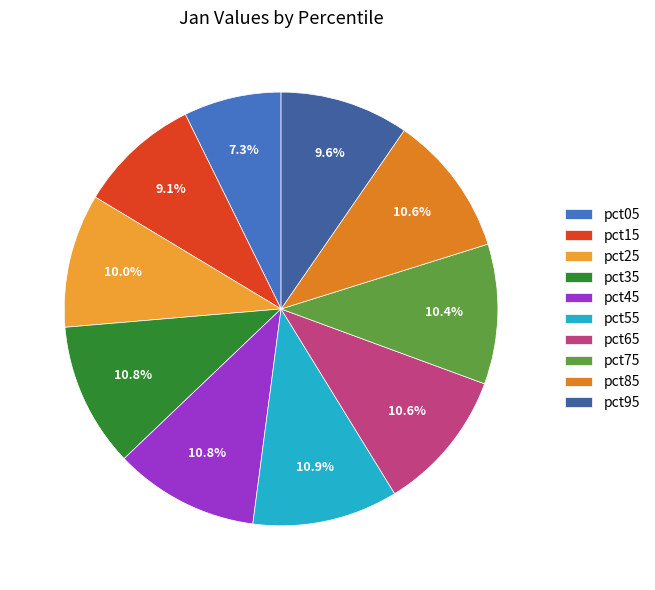

Is there a majority slice in this chart?

No